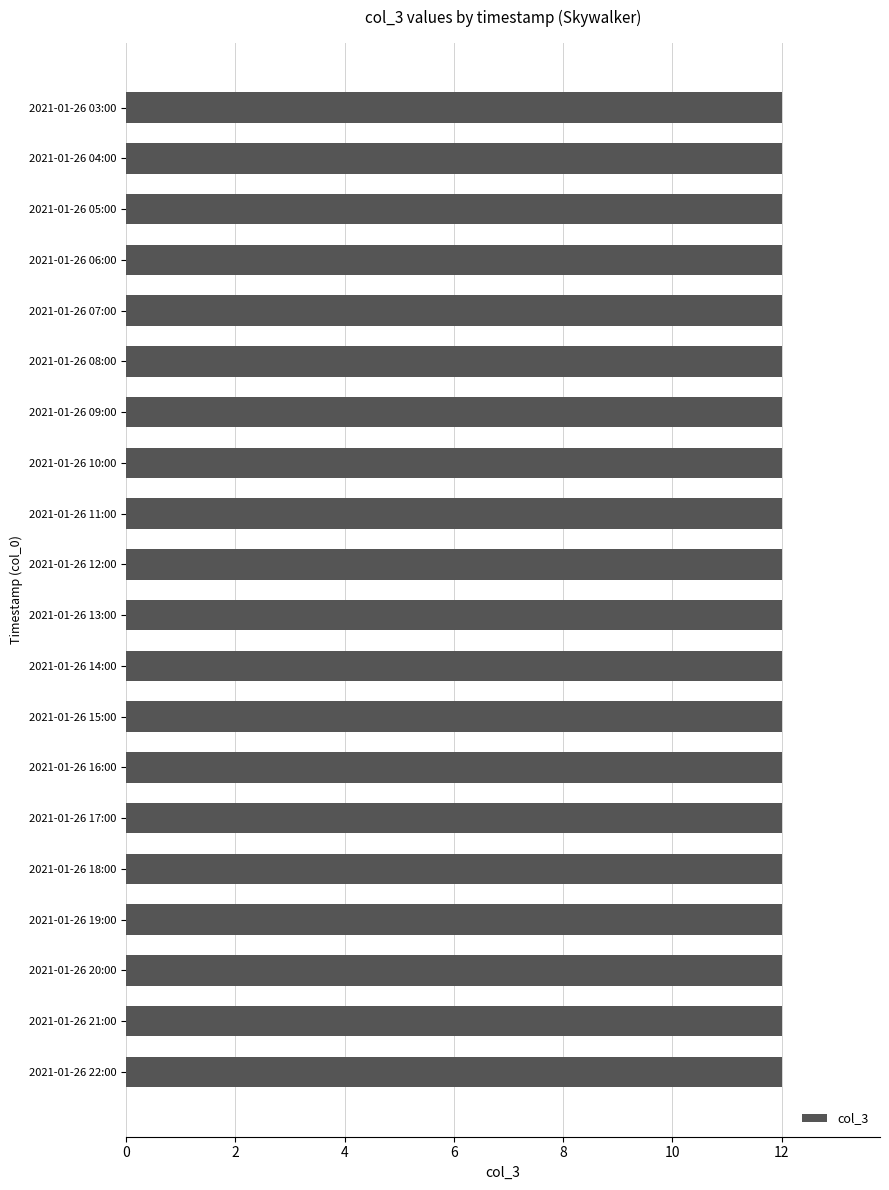

The value at 2021-01-26 03:00 is 12. True or false?

True